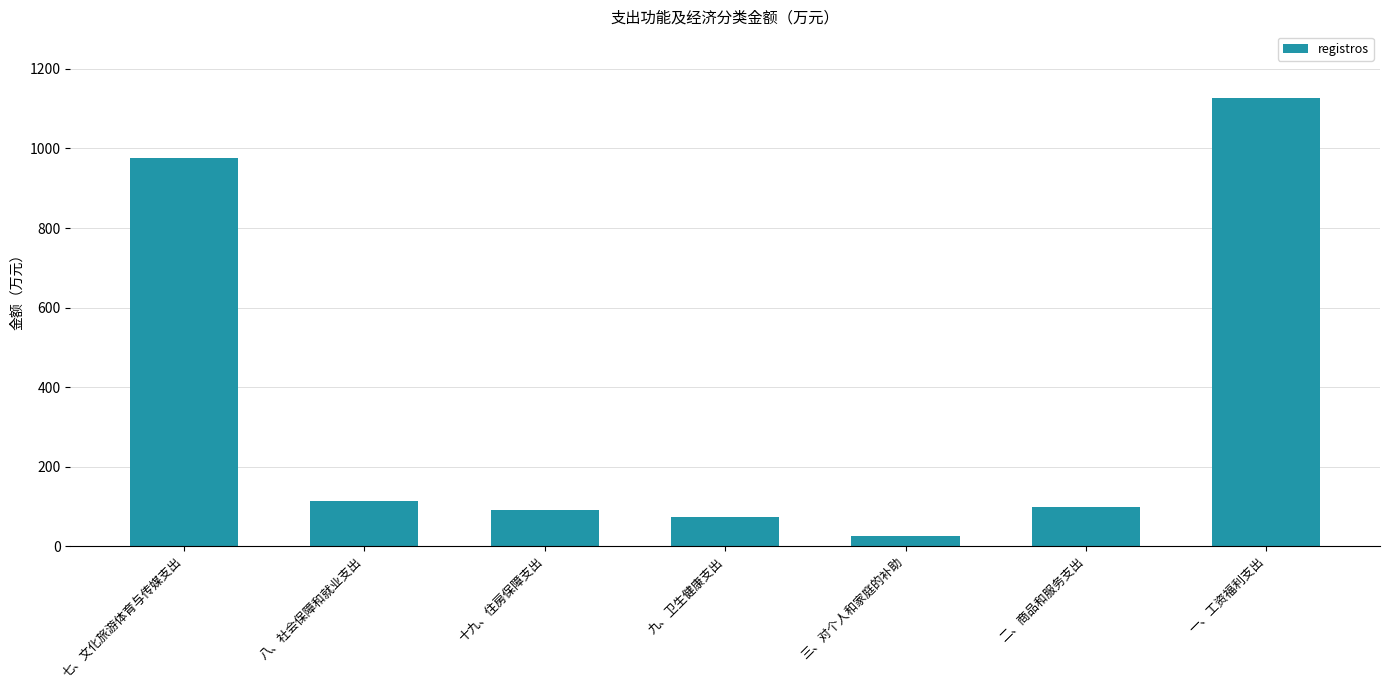

What value does the data have at 八、社会保障和就业支出?

113.2